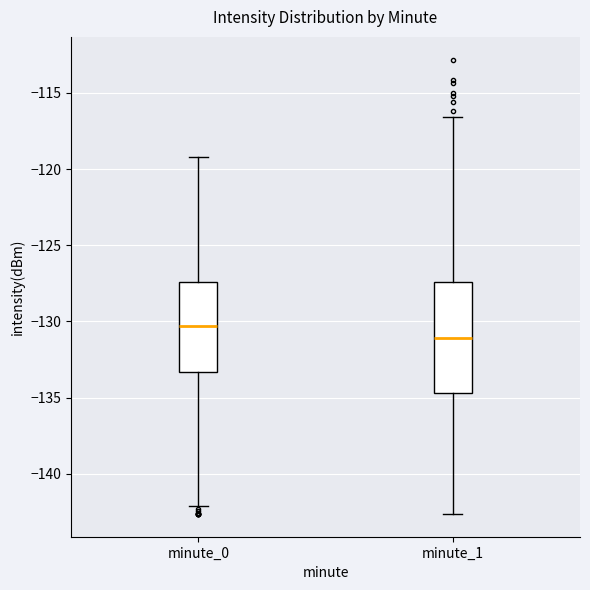

Which box has the lowest median line?

minute_1